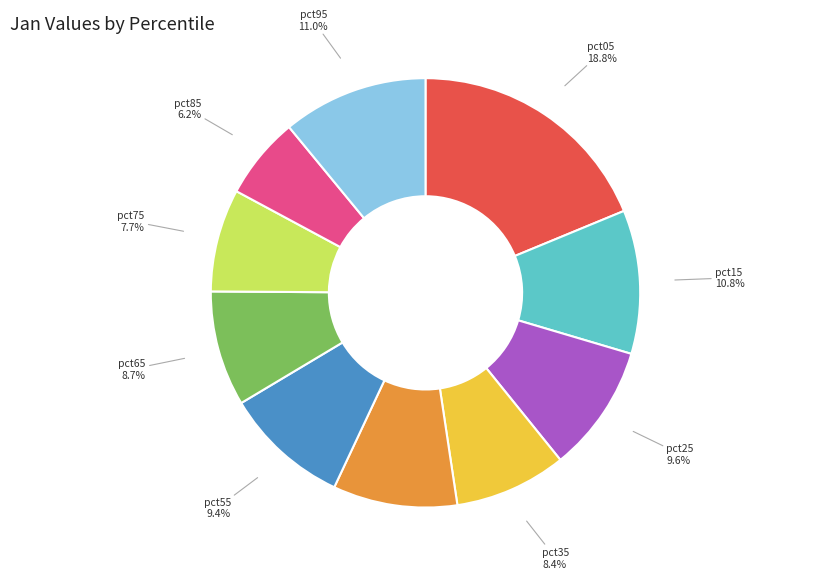

How many slices are in this pie chart?

10